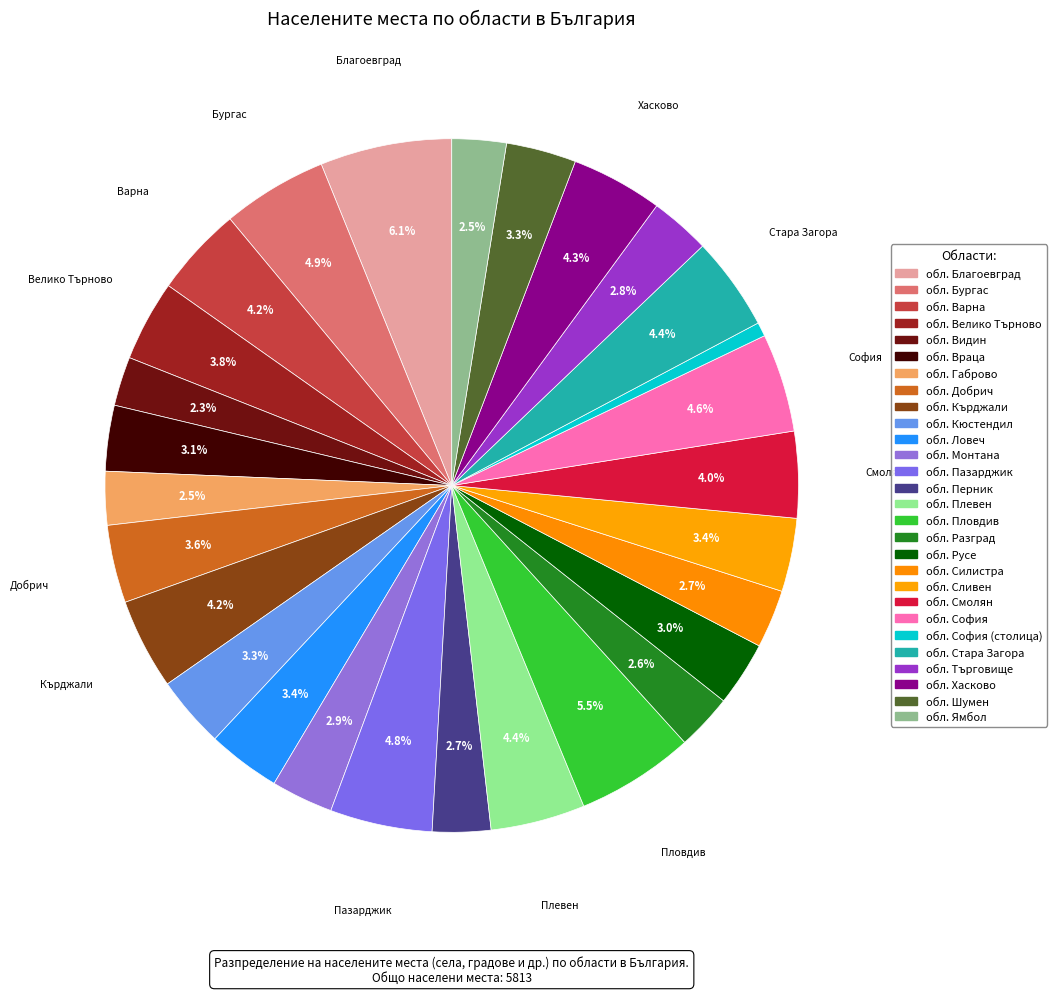

Count the number of slices in the pie.

28